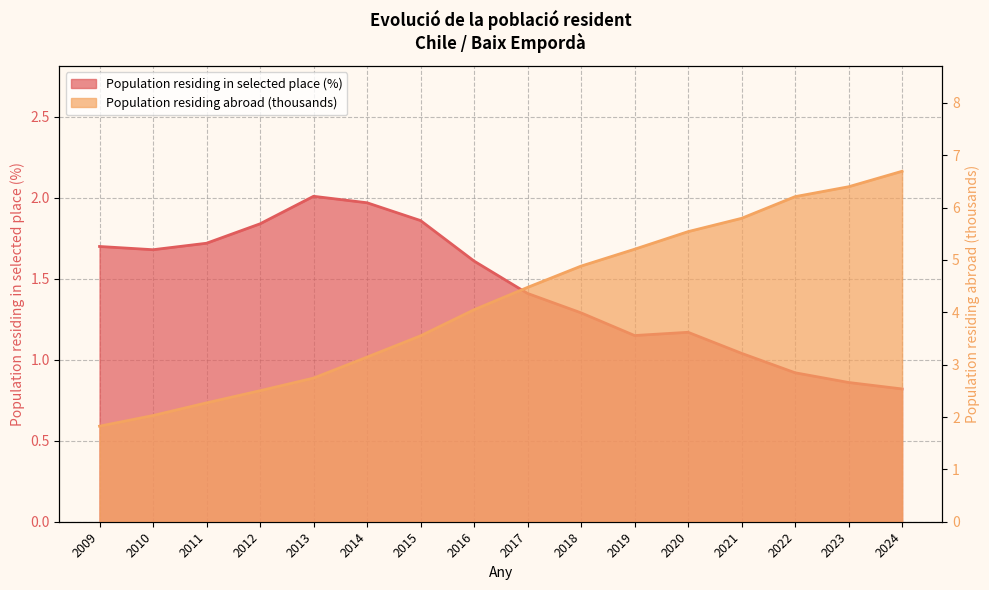

What is the difference between the Population residing abroad (thousands) values at 2010 and 2019?

3.2